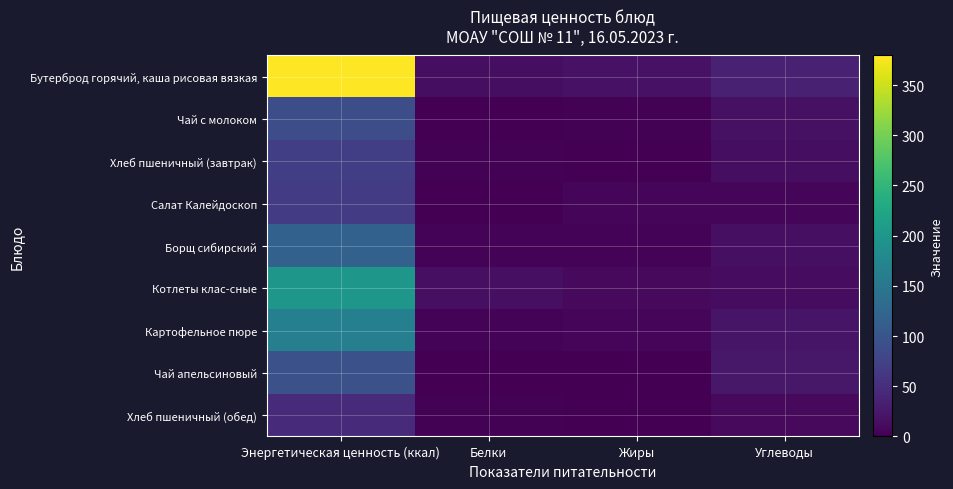

What is the total value across all series at Белки?

42.7